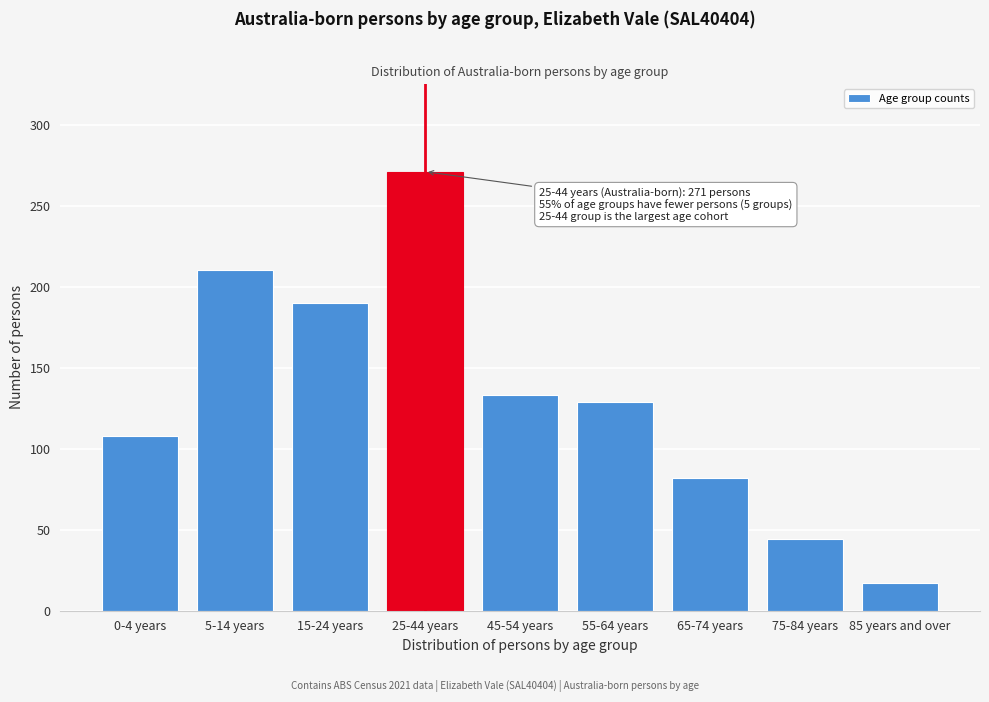

Reading left to right, what are all the values shown in this chart?

108	210	190	271	133	129	82	44	17